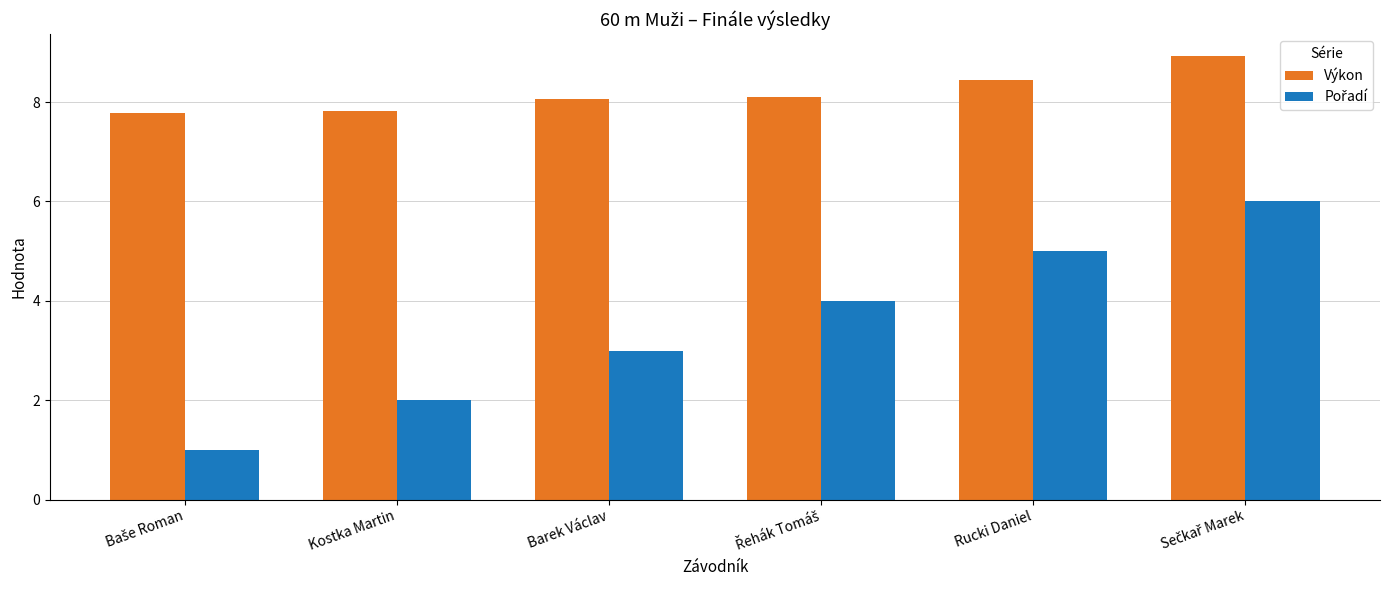

What is the sum of all Výkon values?

49.2